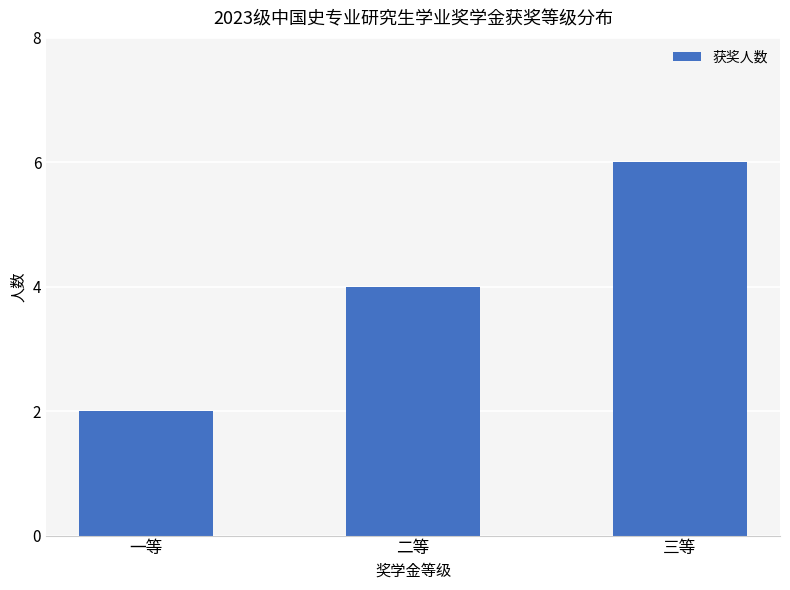

What is the approximate value at 一等?

2